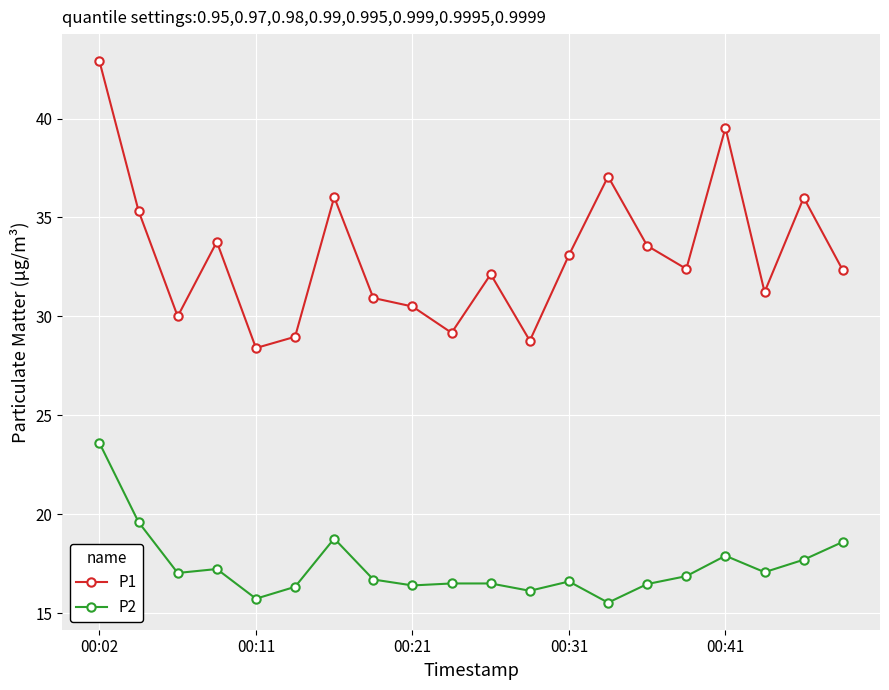

List the series in order of their peak value, lowest first.

P2, P1